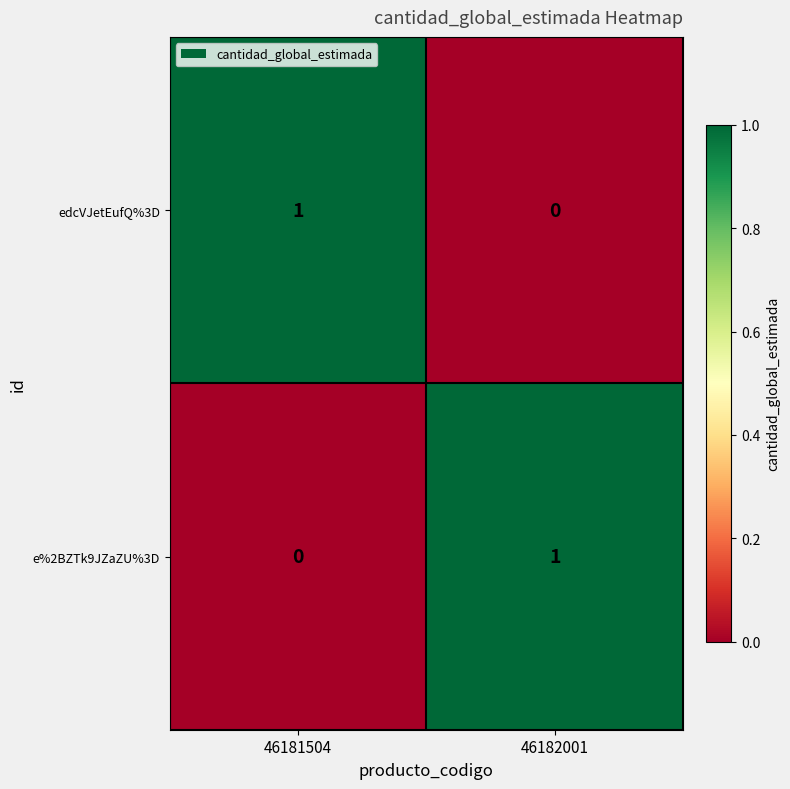

Reading left to right, what are all the values shown in this chart?

edcVJetEufQ%3D: 46181504=1	46182001=0
e%2BZTk9JZaZU%3D: 46181504=0	46182001=1